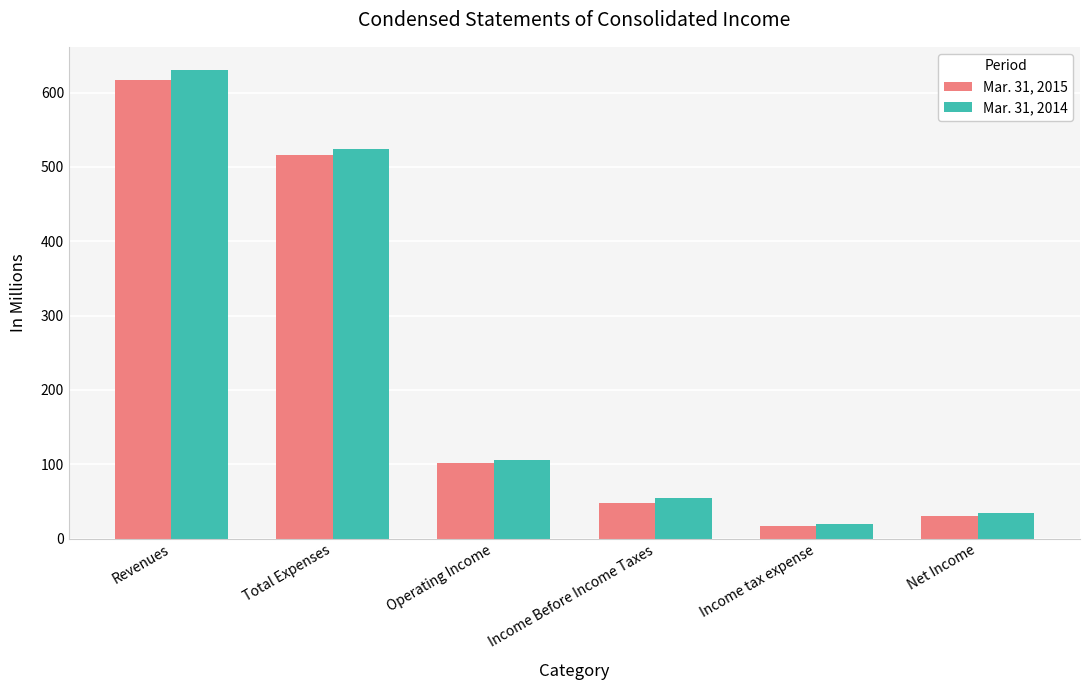

What is the difference between the second highest and second lowest values in the Mar. 31, 2015 series?

485